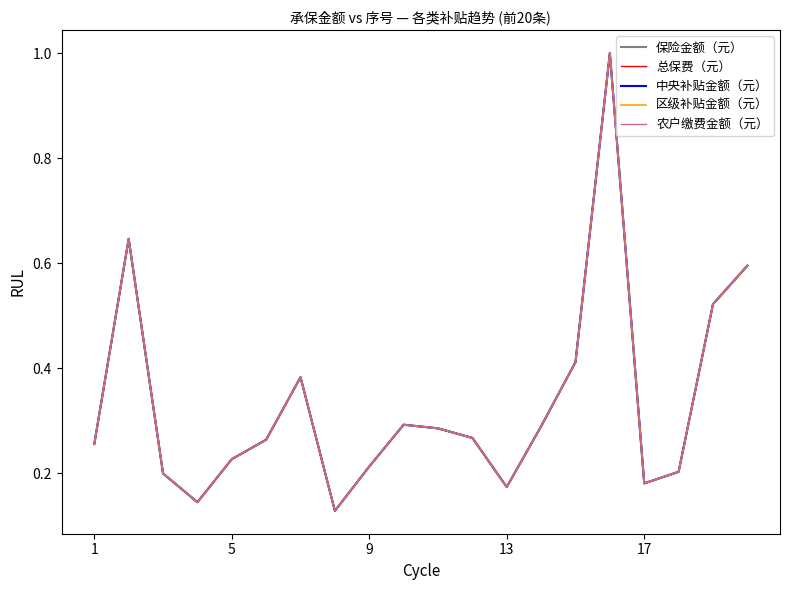

Count the 保险金额（元） values in the range 0 to 1.

20